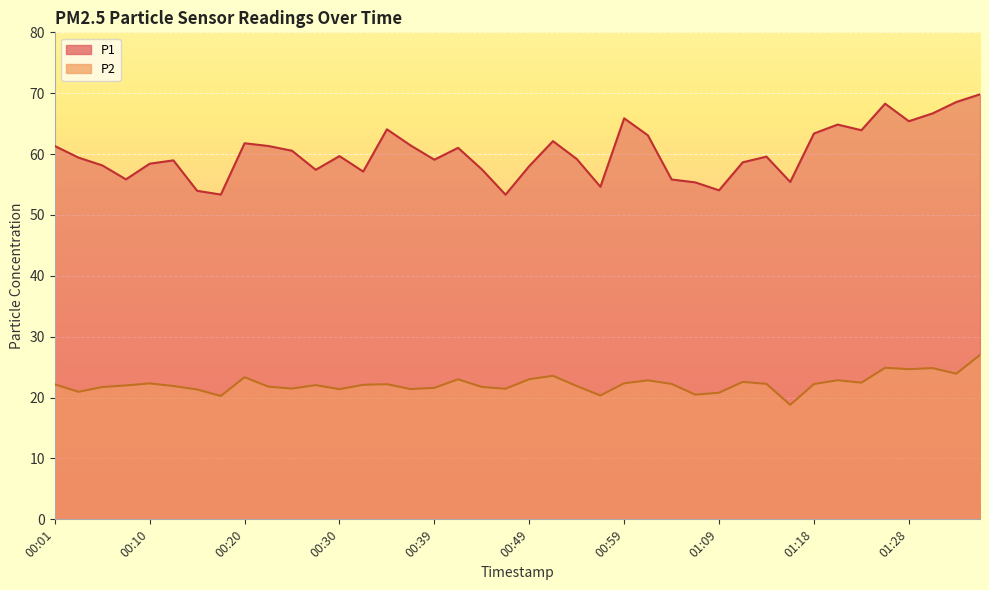

At which label is P1 closest to 61?

00:42